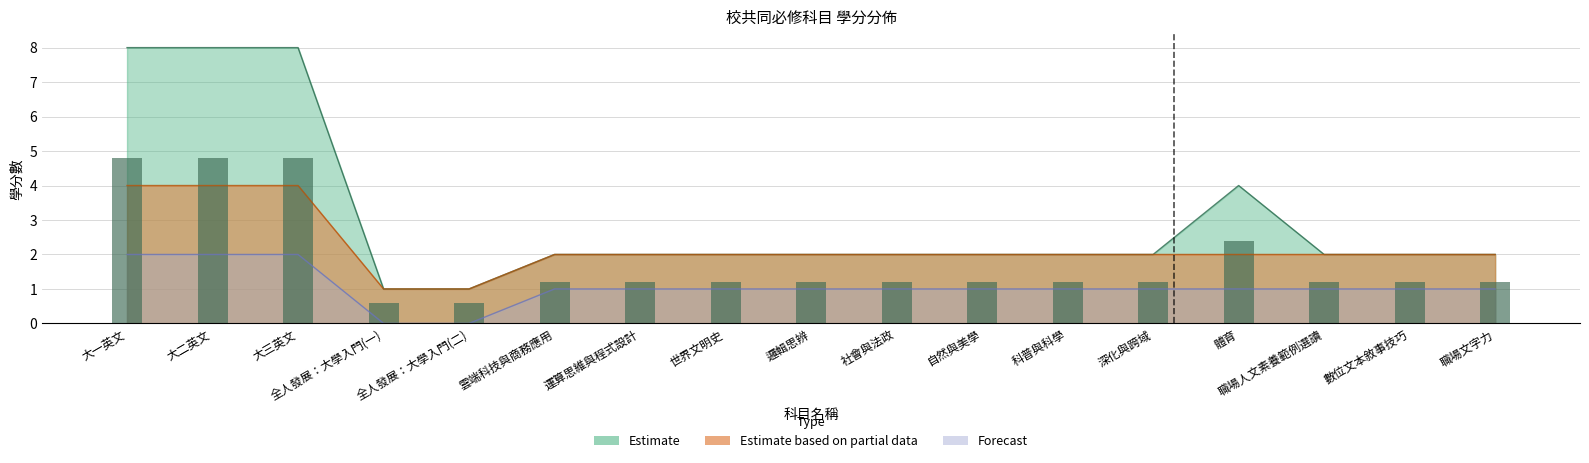

At which label is Estimate closest to 4?

體育